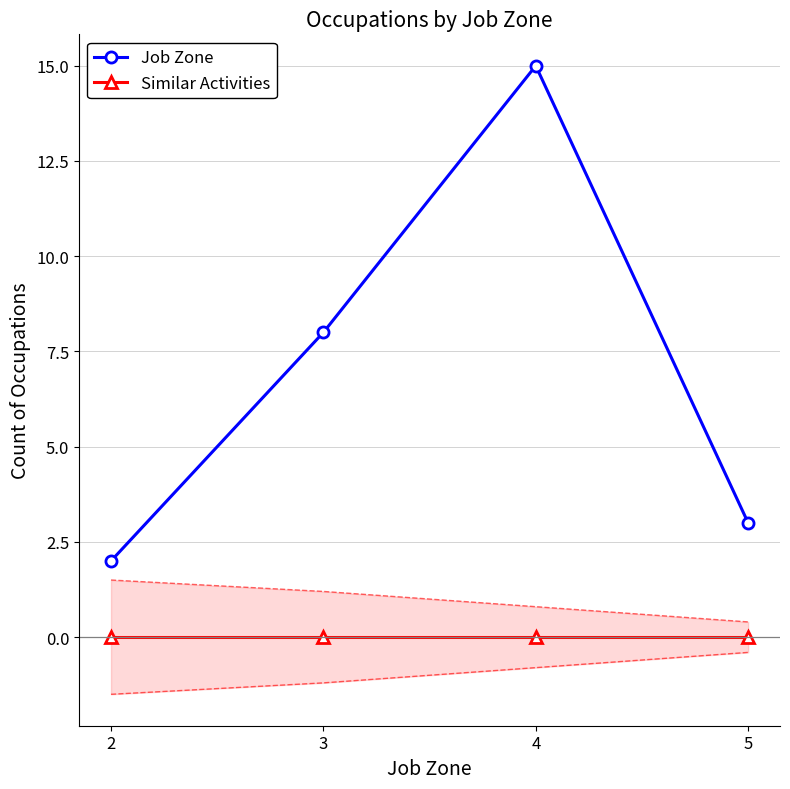

Rank the series at 3 from lowest to highest value.

Similar Activities, Job Zone